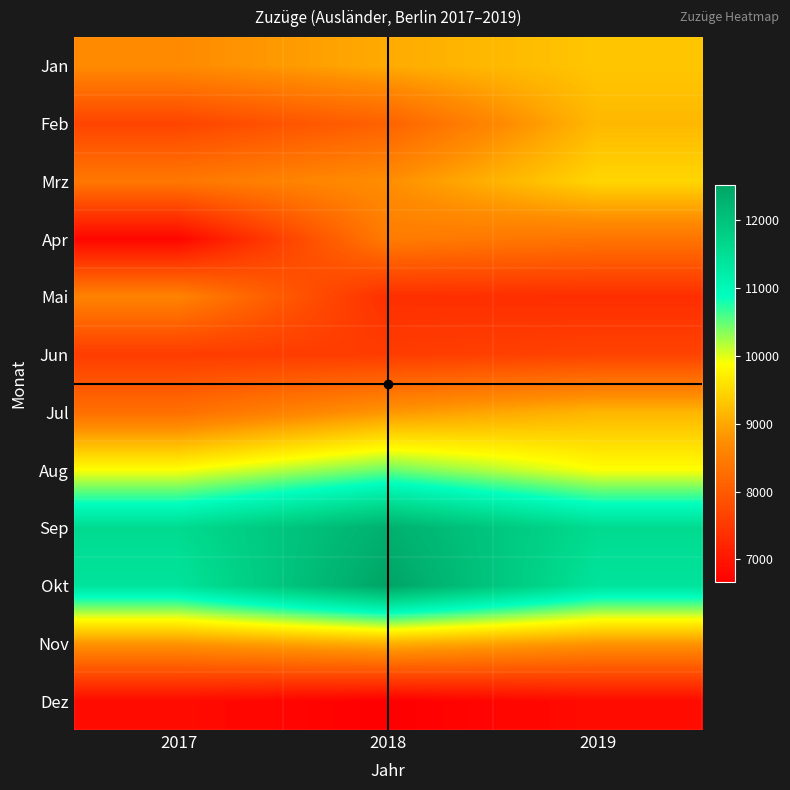

Reading right to left, list all the values displayed in this chart.

Jan: 2019=9311	2018=9034	2017=8693
Feb: 2019=9175	2018=8106	2017=7675
Mrz: 2019=9471	2018=8738	2017=8424
Apr: 2019=8376	2018=8485	2017=6769
Mai: 2019=7344	2018=7366	2017=8592
Jun: 2019=7652	2018=7560	2017=7558
Jul: 2019=9143	2018=8828	2017=8292
Aug: 2019=9890	2018=10465	2017=9890
Sep: 2019=11571	2018=12319	2017=11571
Okt: 2019=11407	2018=12516	2017=11407
Nov: 2019=8827	2018=9104	2017=8827
Dez: 2019=6845	2018=6668	2017=6845